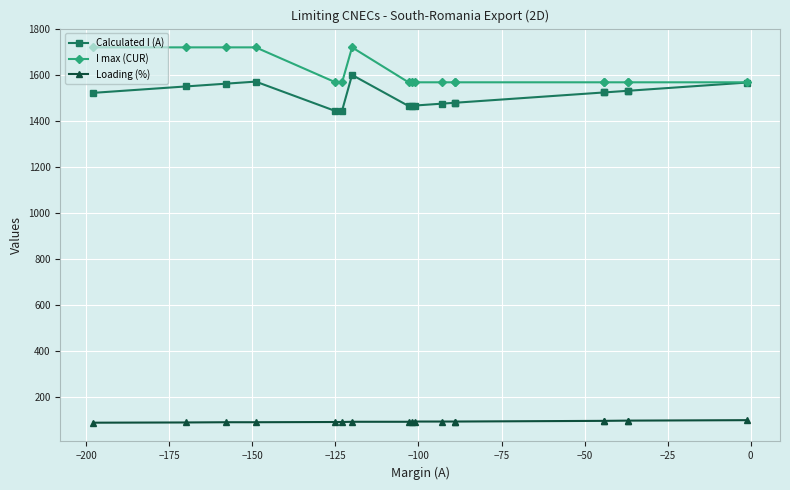

What position from the left is −100?

6